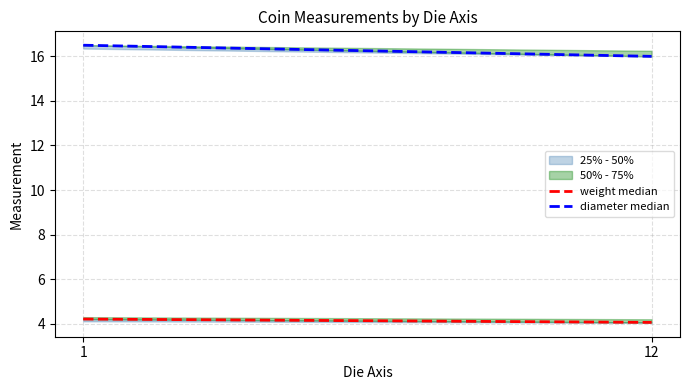

What is the maximum value shown in the chart?

16.5